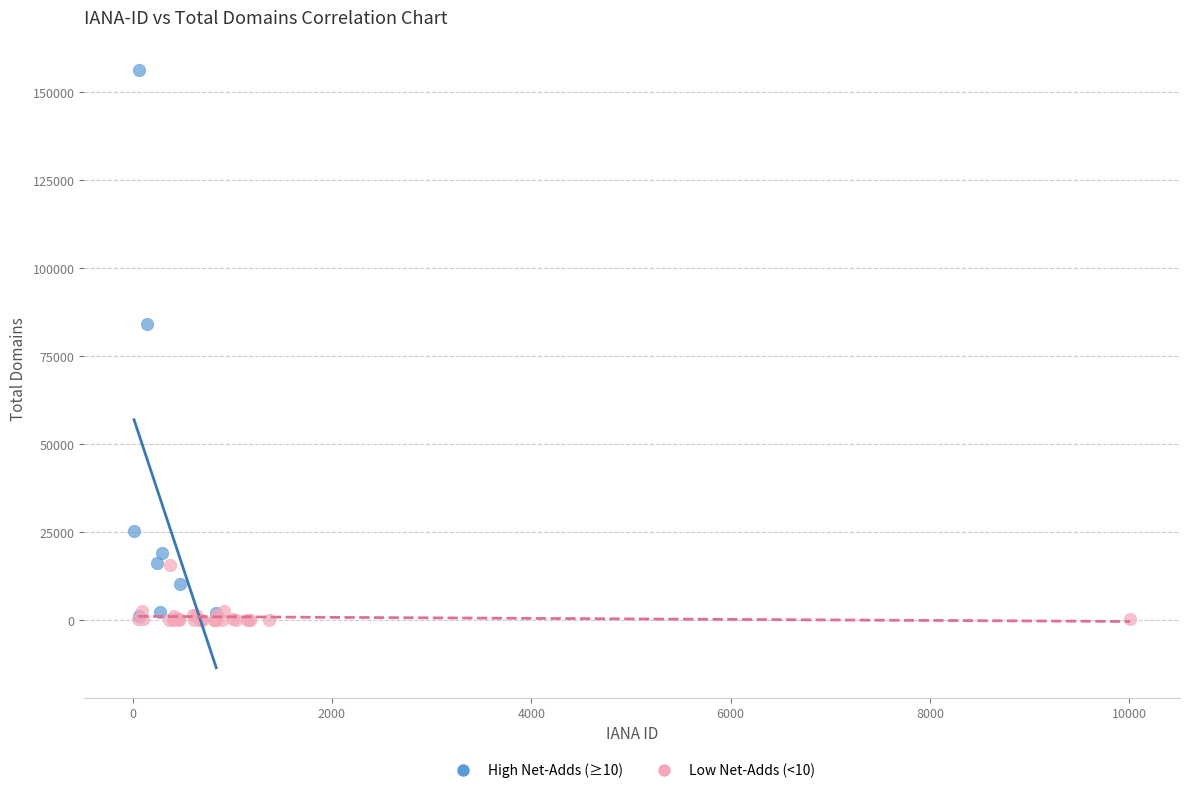

Which series has the widest spread of Y values?

High Net-Adds (≥10)